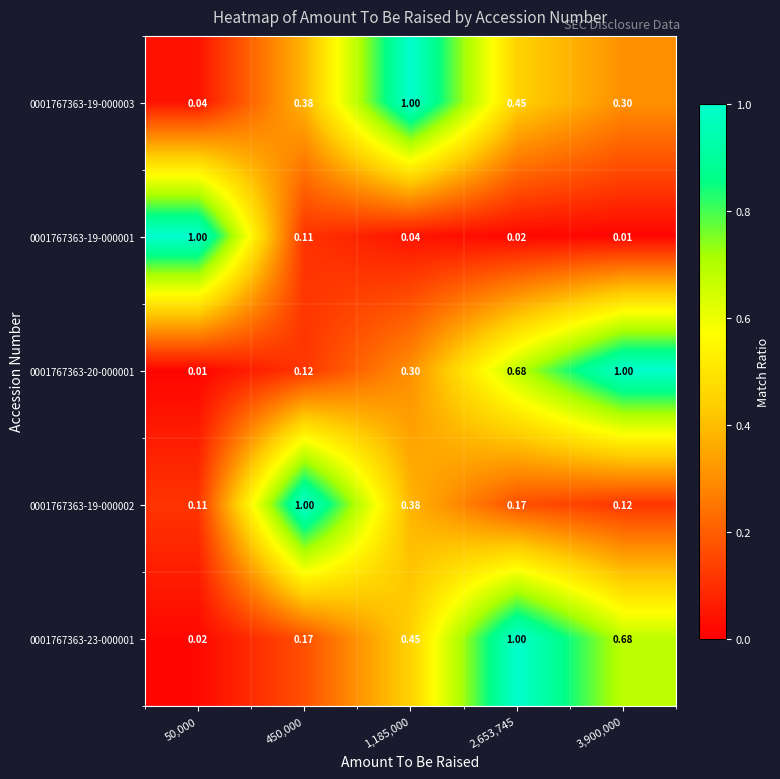

Is the value of 0001767363-19-000001 at 3,900,000 greater than the value of 0001767363-20-000001 at 3,900,000?

No